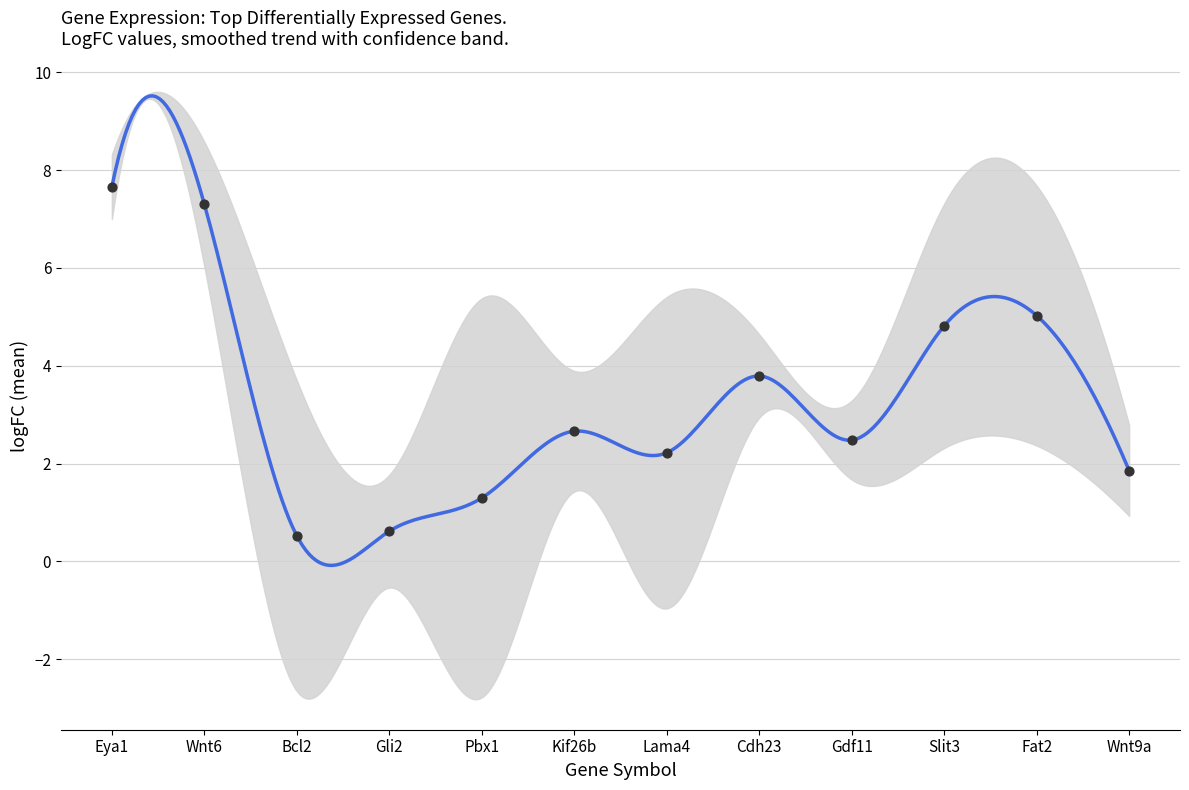

At how many categories does at least one series exceed 0?

12